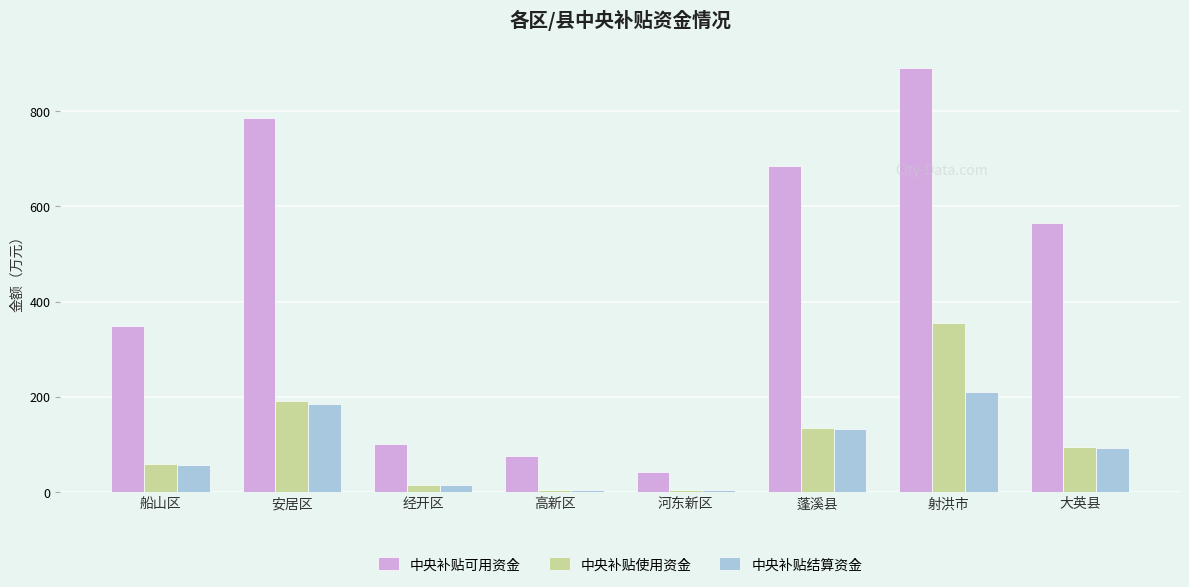

At which category is the sum across all series the highest?

射洪市